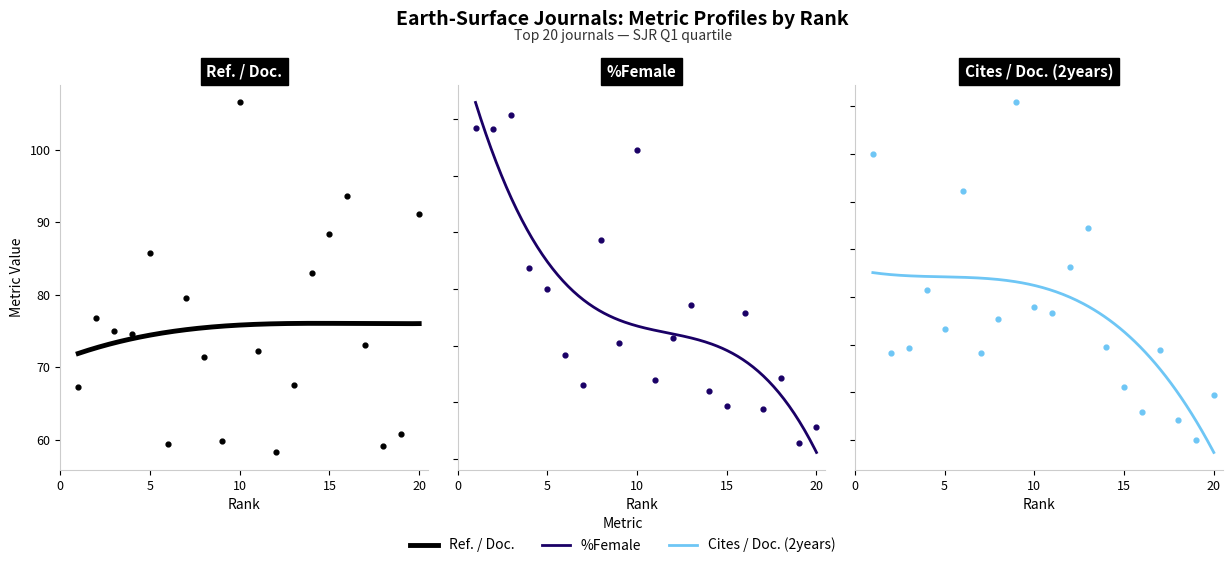

Which series reaches the maximum Y coordinate?

Ref. / Doc.